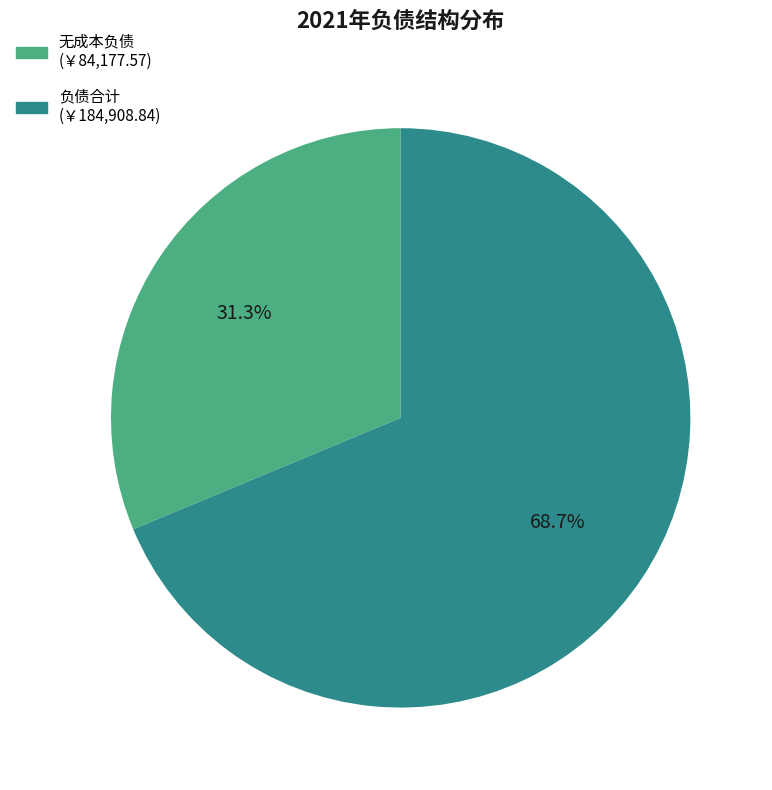

Do 无成本负债 and 负债合计 together represent more than half of the pie?

Yes